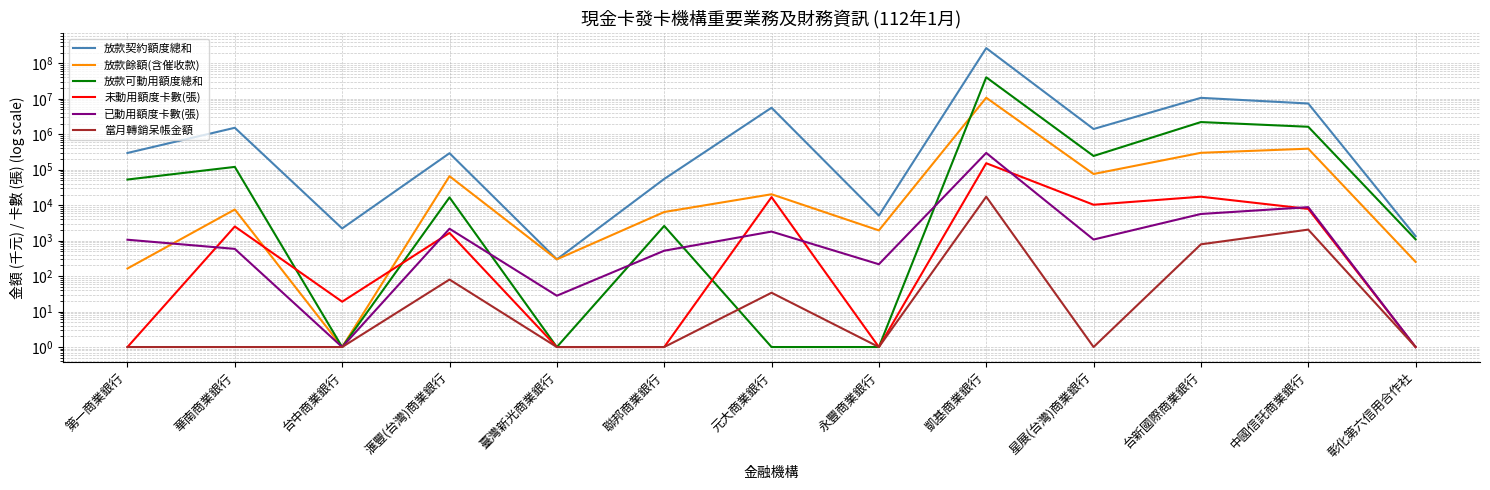

What position from the left is 華南商業銀行?

2